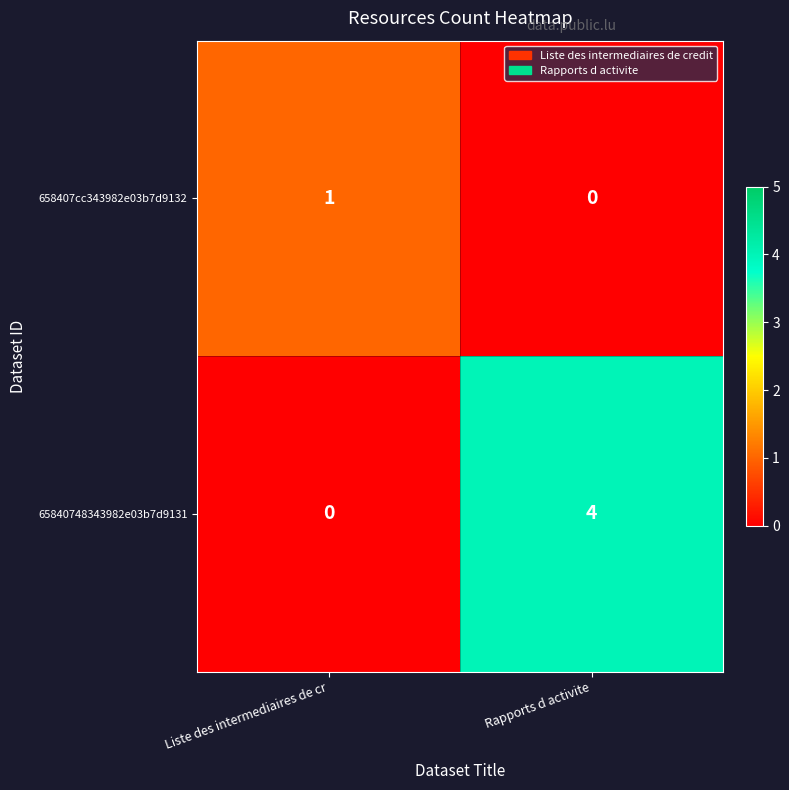

At which category is the sum across all series the highest?

Rapports d activite